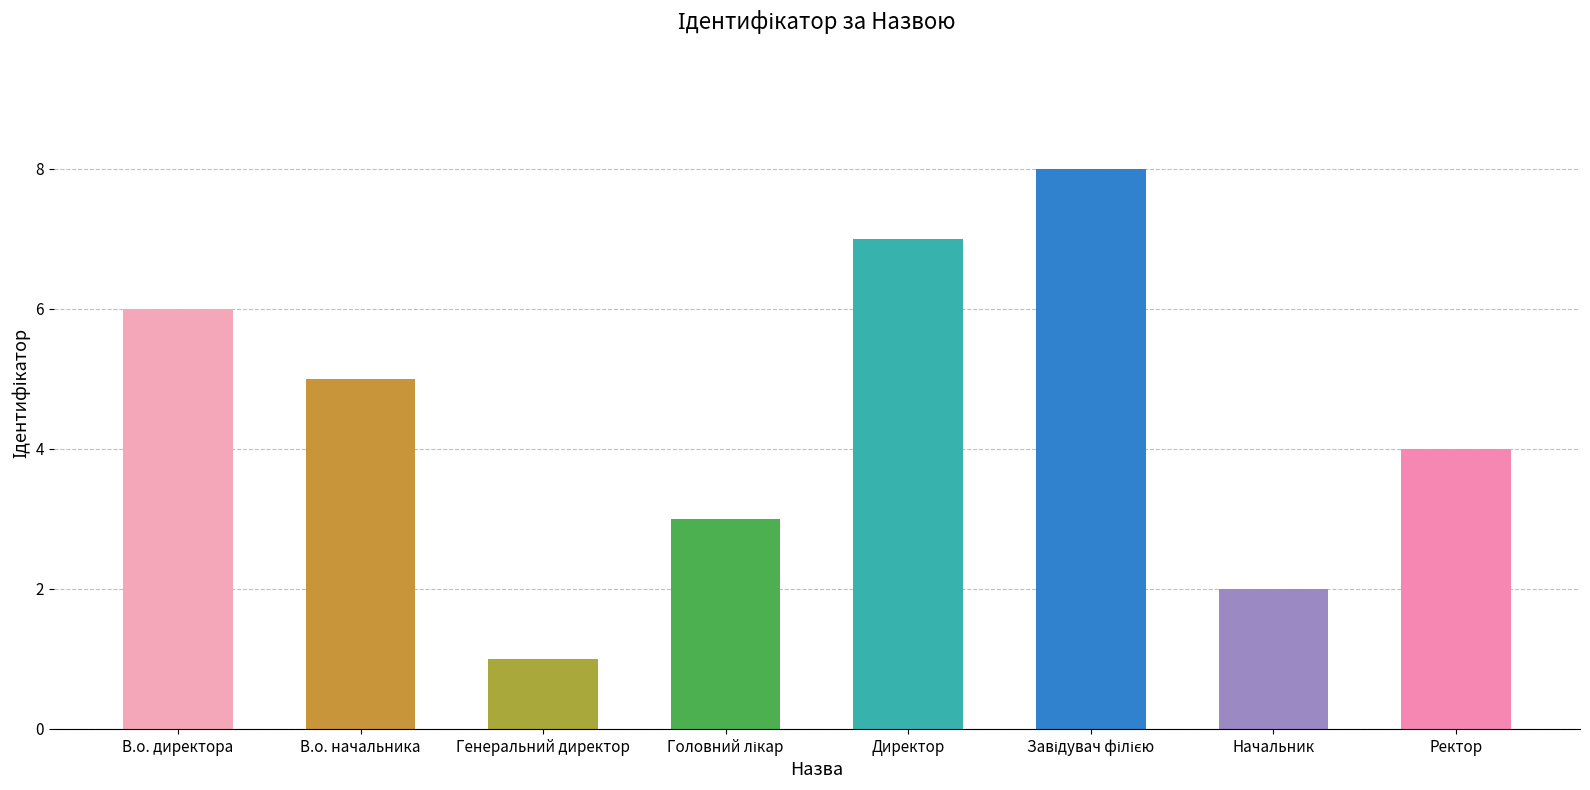

What is the change in value from Генеральний директор to Начальник?

+1